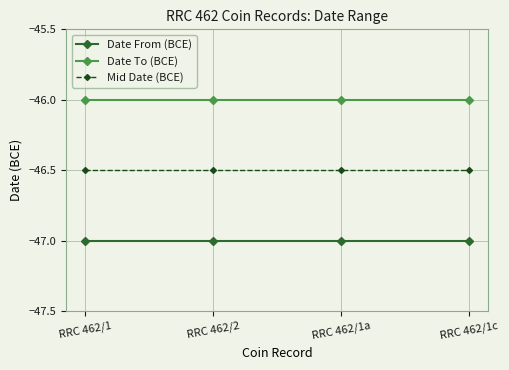

What is the difference between the highest and lowest values at RRC 462/1c?

1.0